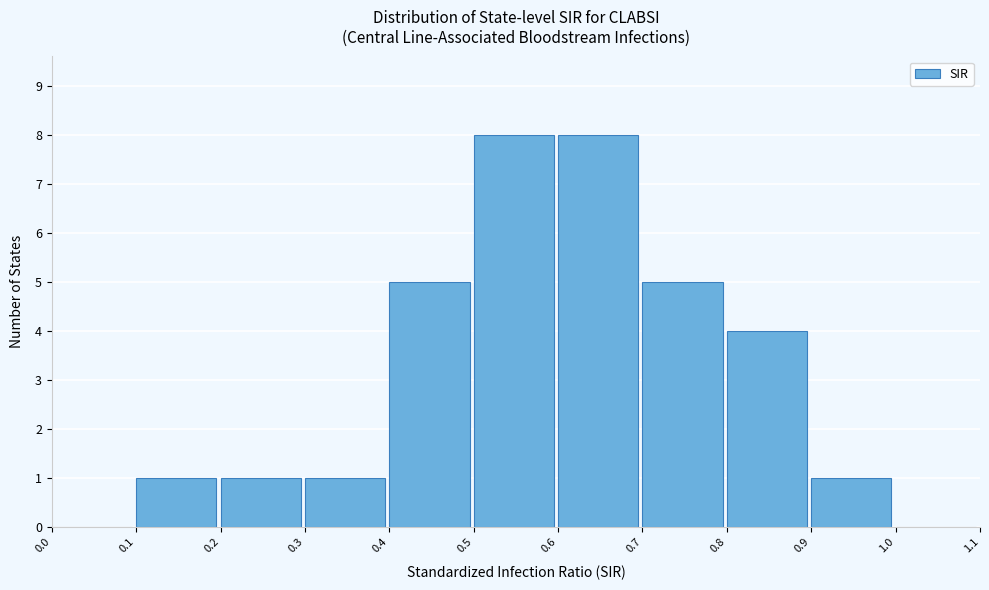

Reading left to right, transcribe this chart: for each bar, give the range it covers on the x-axis and its height. The values are not printed on the chart, so give them approximately, as read against the axis.

0.0 to 0.1: 0
0.1 to 0.2: 1
0.2 to 0.3: 1
0.3 to 0.4: 1
0.4 to 0.5: 5
0.5 to 0.6: 8
0.6 to 0.7: 8
0.7 to 0.8: 5
0.8 to 0.9: 4
0.9 to 1.0: 1
1.0 to 1.1: 0